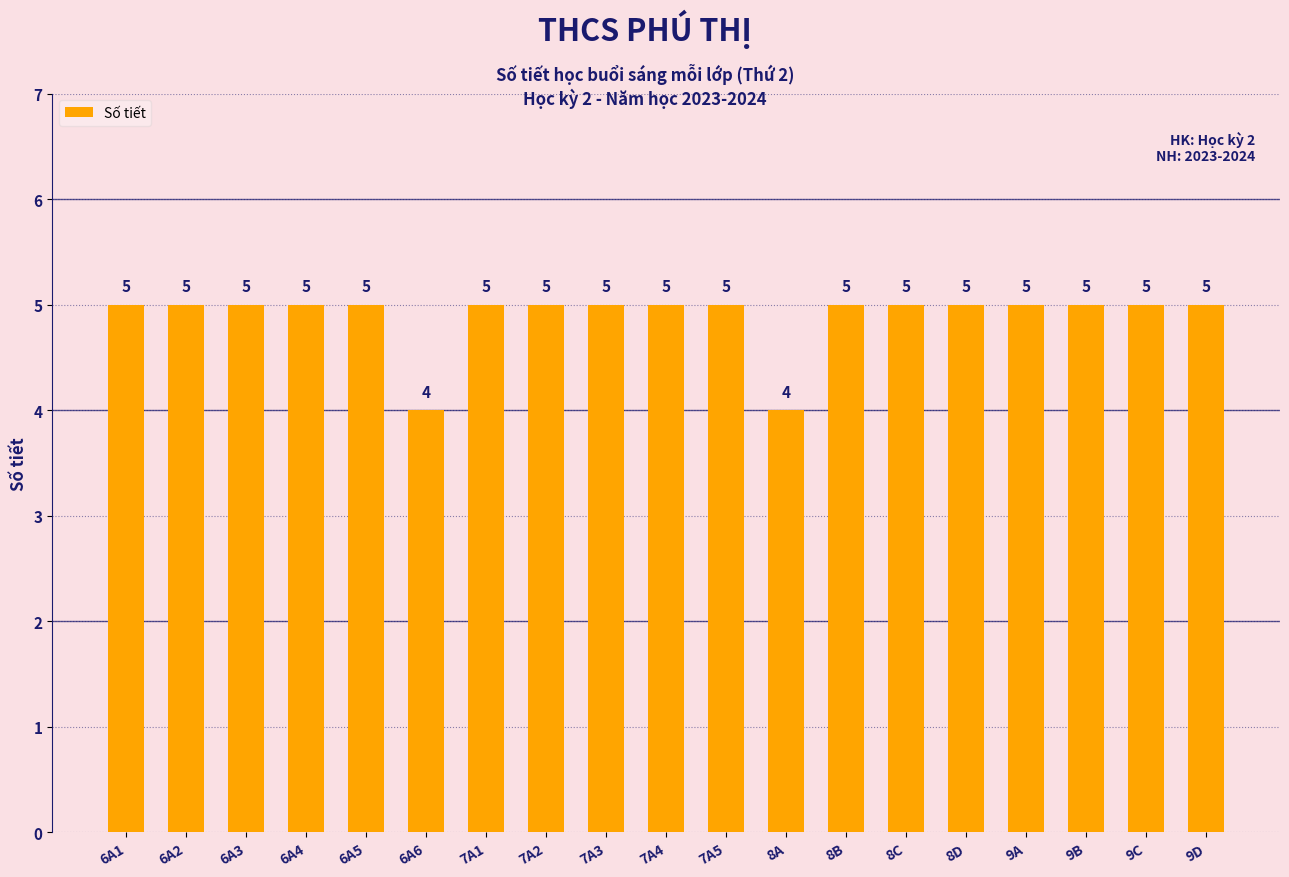

Is it true that the value at 6A5 is 3?

False